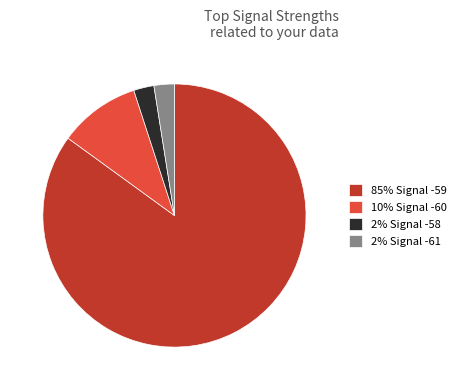

Count the number of slices in the pie.

4